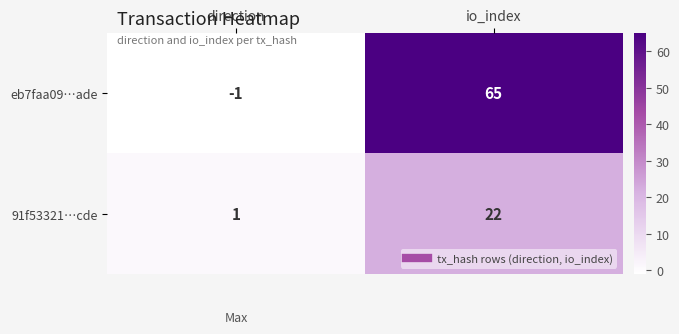

List the series in order of their peak value, highest first.

eb7faa09…ade, 91f53321…cde